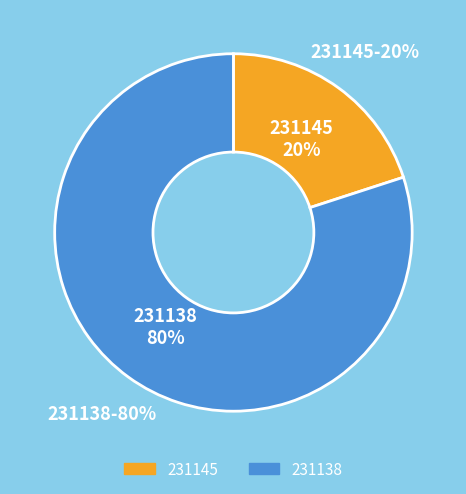

To the nearest percent, what is the combined percentage of 231138 and 231145?

100%